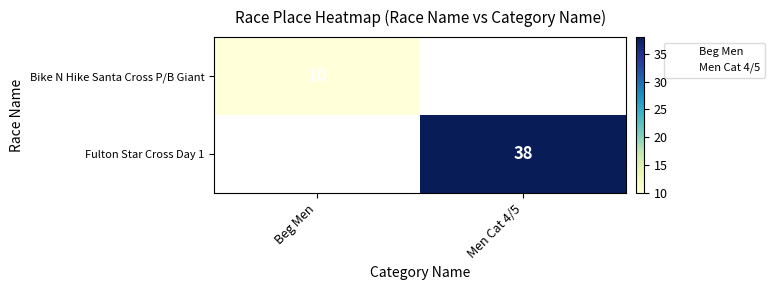

How many data points does each series have?

2